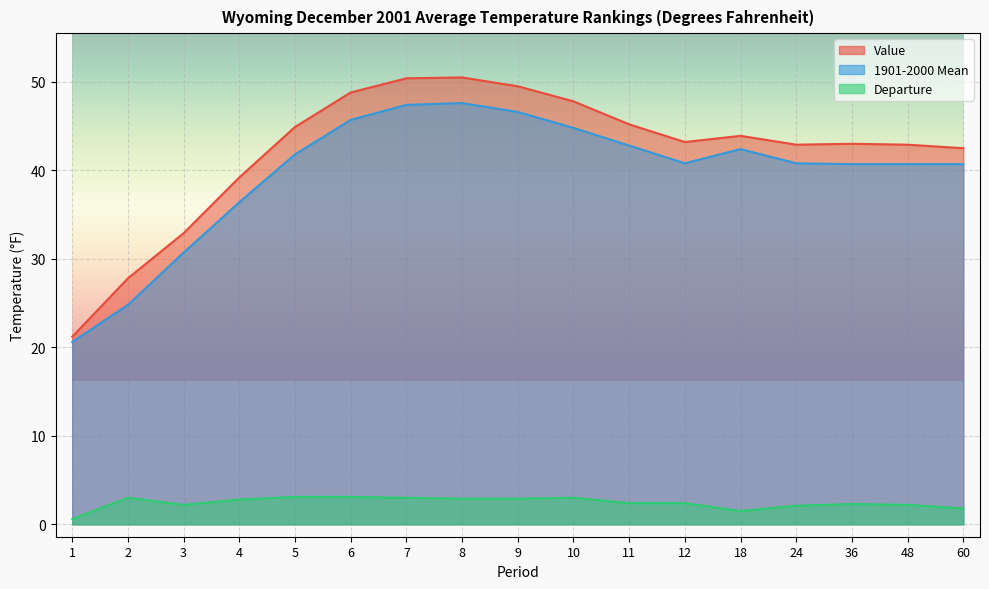

What is the maximum value for 1901-2000 Mean?

47.6